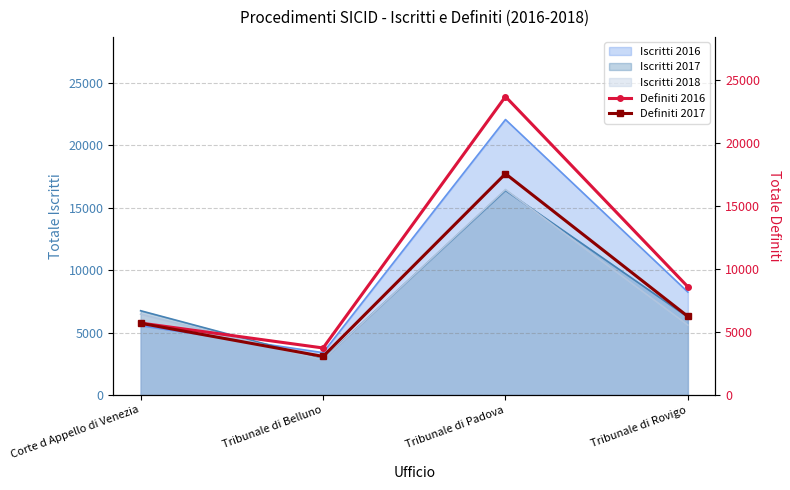

True or false: Definiti 2016 and Definiti 2017 intersect in this chart.

False